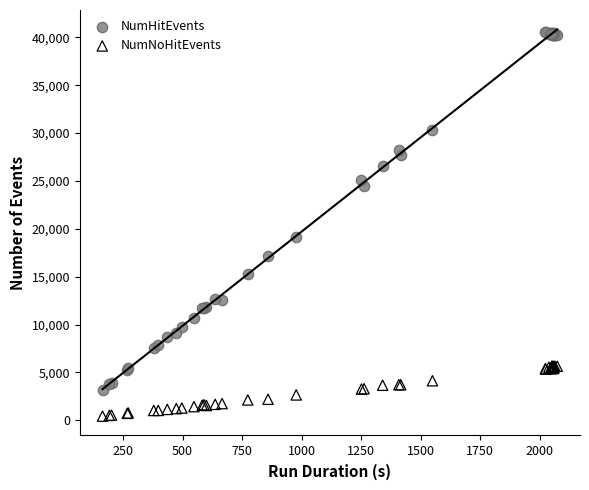

Which series contains the highest Y value?

NumHitEvents